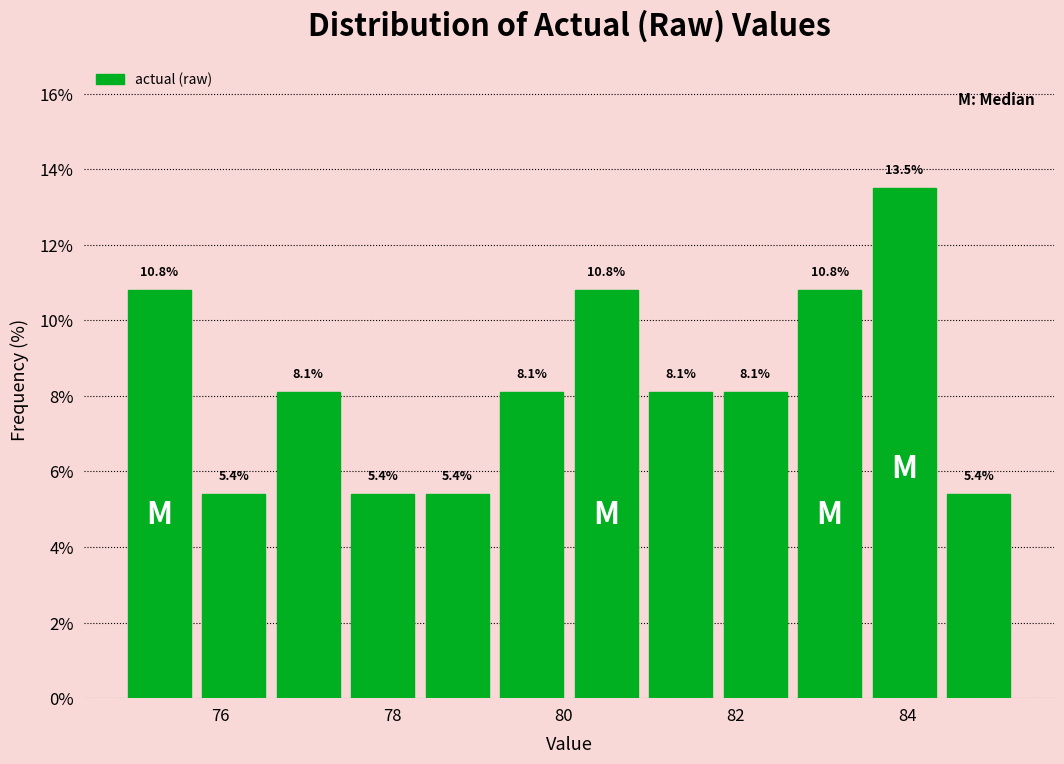

Reading left to right, list every bar in this chart as the range it spans on the x-axis followed by its height. The bar edges are not printed on the chart, so give them approximately, as read against the axis.

74.8 to 75.8: 10.8
75.8 to 76.6: 5.4
76.6 to 77.4: 8.1
77.4 to 78.4: 5.4
78.4 to 79.2: 5.4
79.2 to 80.0: 8.1
80.0 to 81.0: 10.8
81.0 to 81.8: 8.1
81.8 to 82.6: 8.1
82.6 to 83.6: 10.8
83.6 to 84.4: 13.5
84.4 to 85.2: 5.4